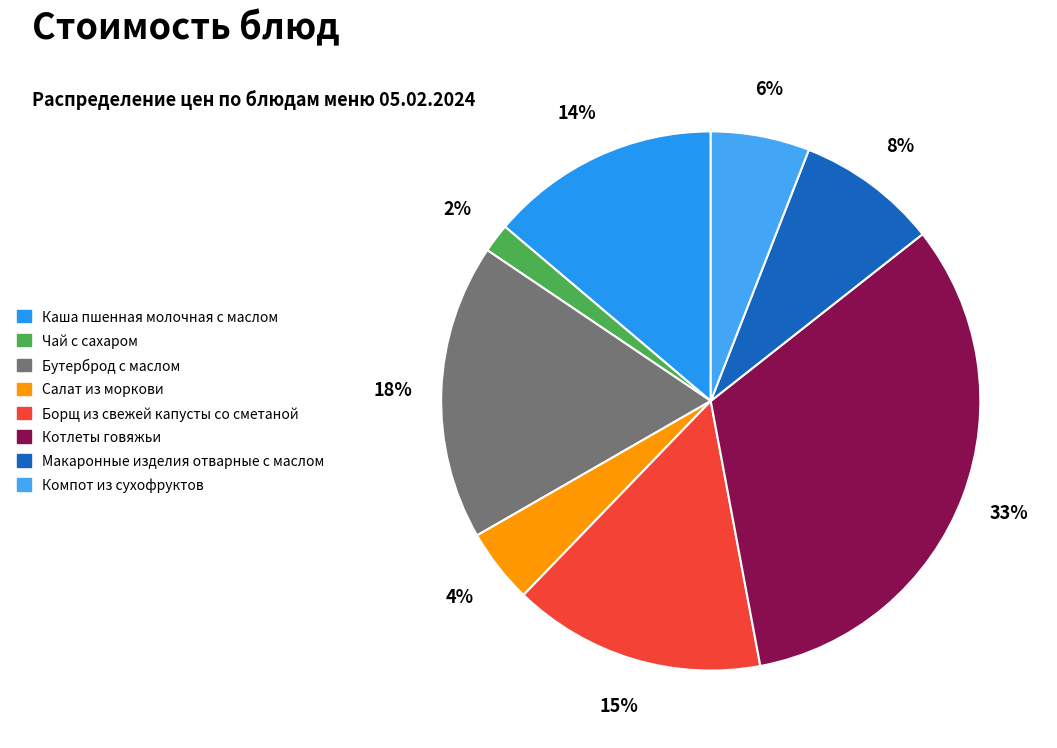

Rank the categories by value from highest to lowest.

Котлеты говяжьи, Бутерброд с маслом, Борщ из свежей капусты со сметаной, Каша пшенная молочная с маслом, Макаронные изделия отварные с маслом, Компот из сухофруктов, Салат из моркови, Чай с сахаром